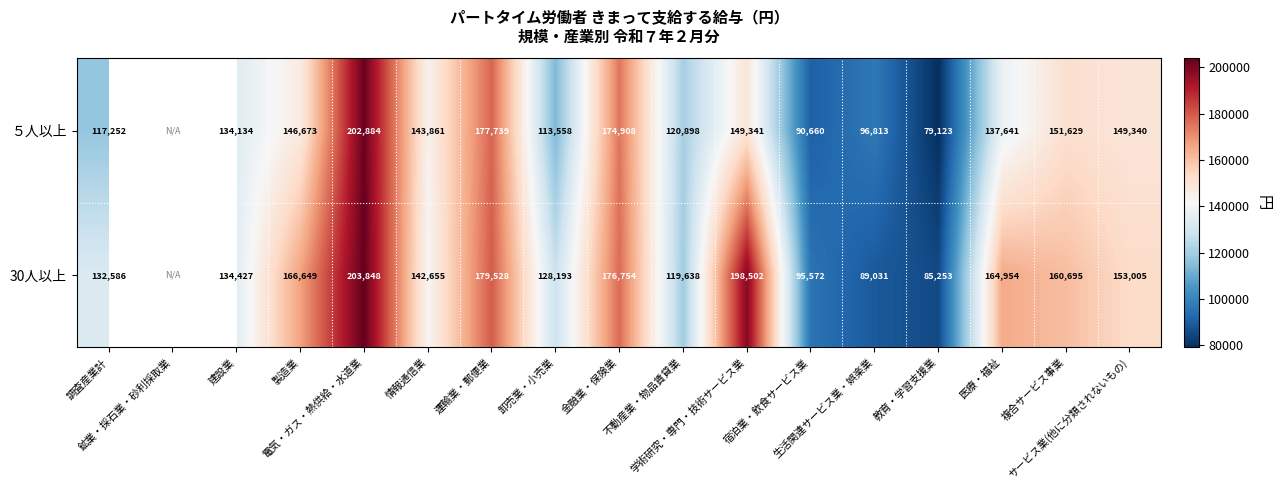

At which label does 30人以上 first exceed 142655?

製造業